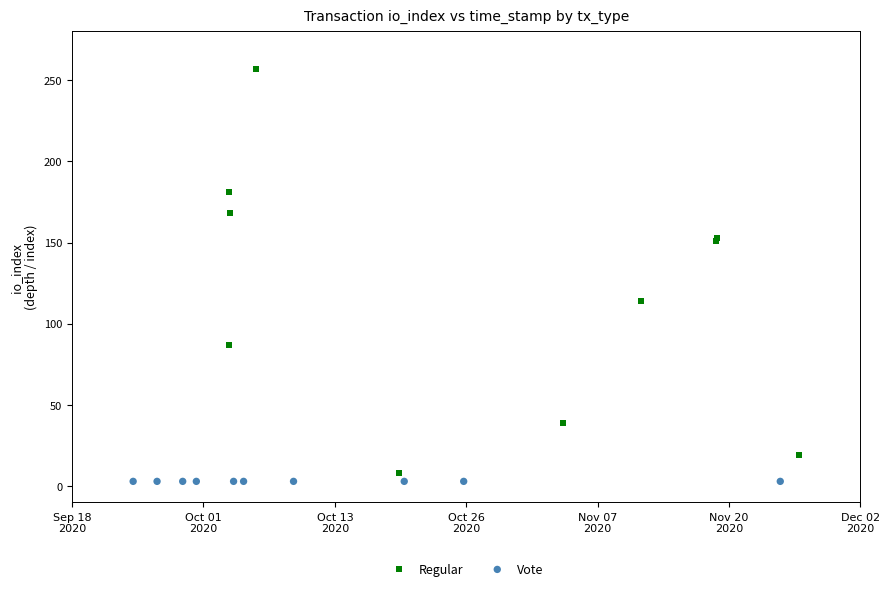

Which series reaches the maximum Y coordinate?

Regular